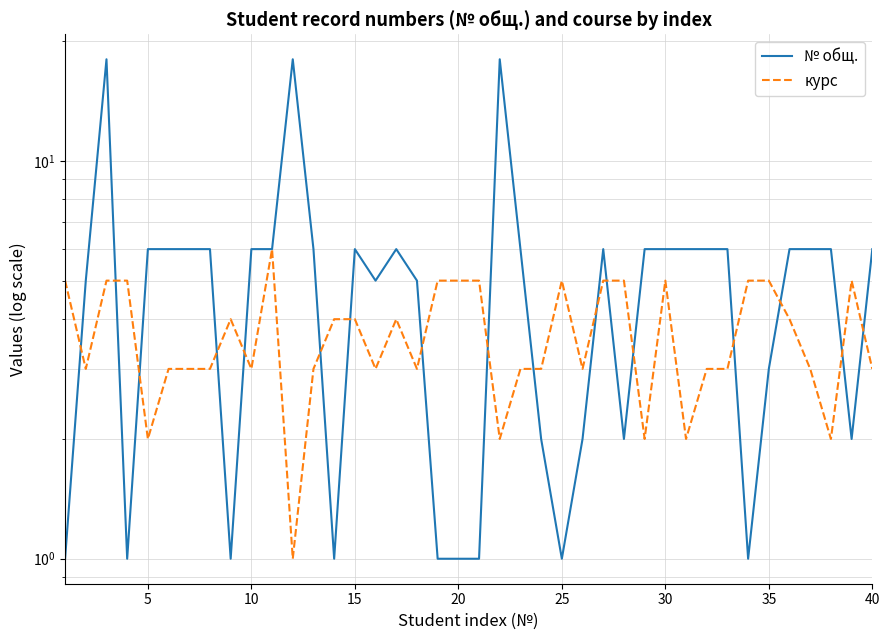

True or false: курс has more than 2 interior local peaks.

True